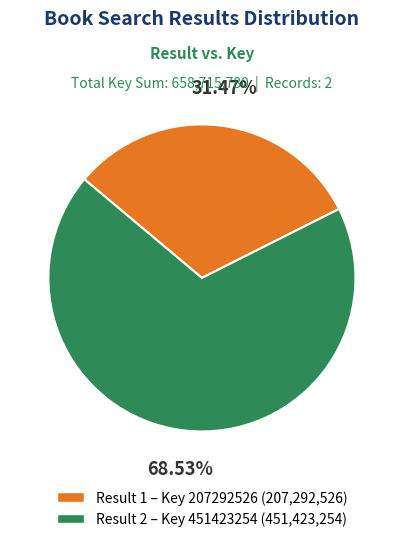

Which category accounts for the majority?

Result 2 – Key 451423254 (451,423,254)